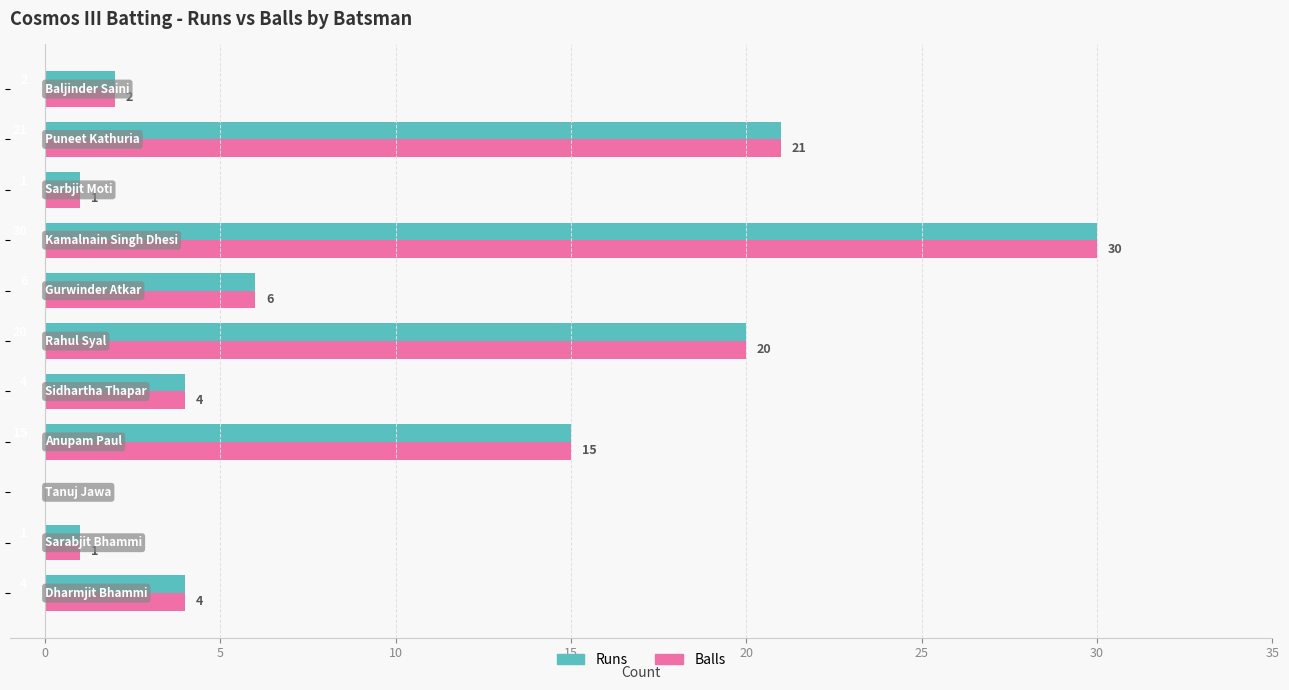

What is the sum of all Balls values?

104